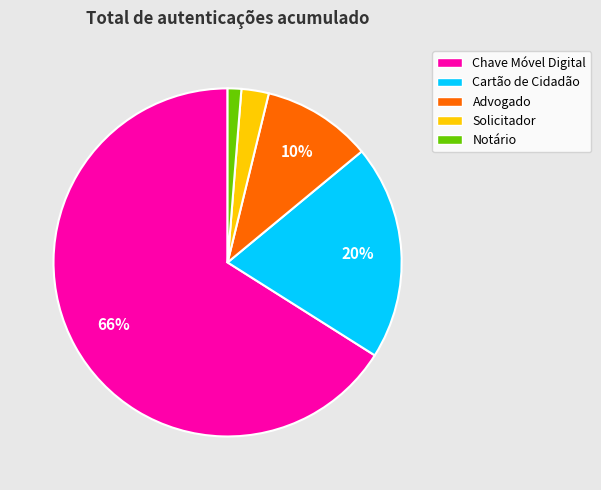

Between Solicitador and Chave Móvel Digital, which is larger?

Chave Móvel Digital